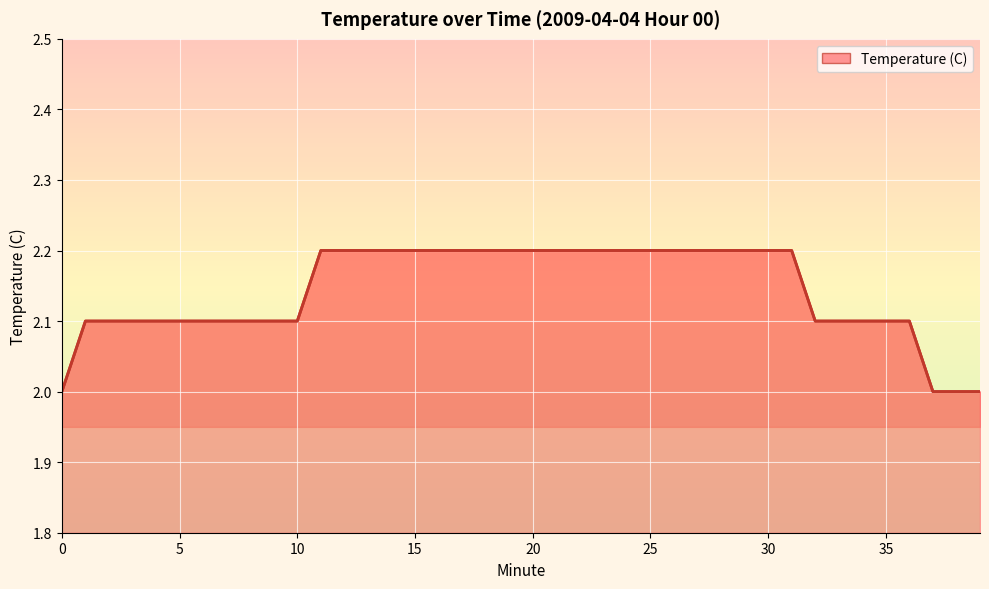

What is the greatest value displayed?

2.2